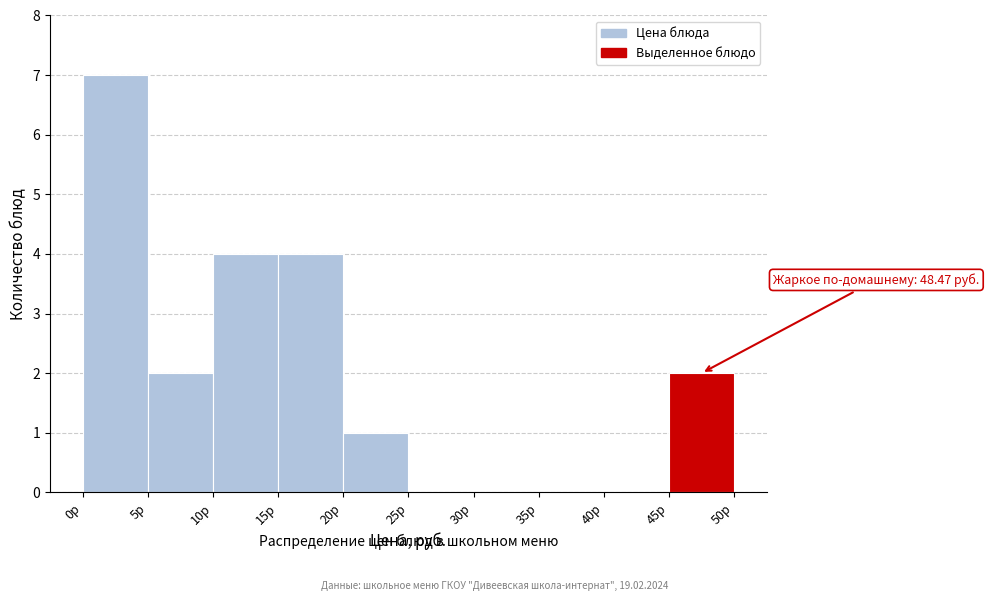

Over which range of the x-axis is the bar tallest?

0 to 5